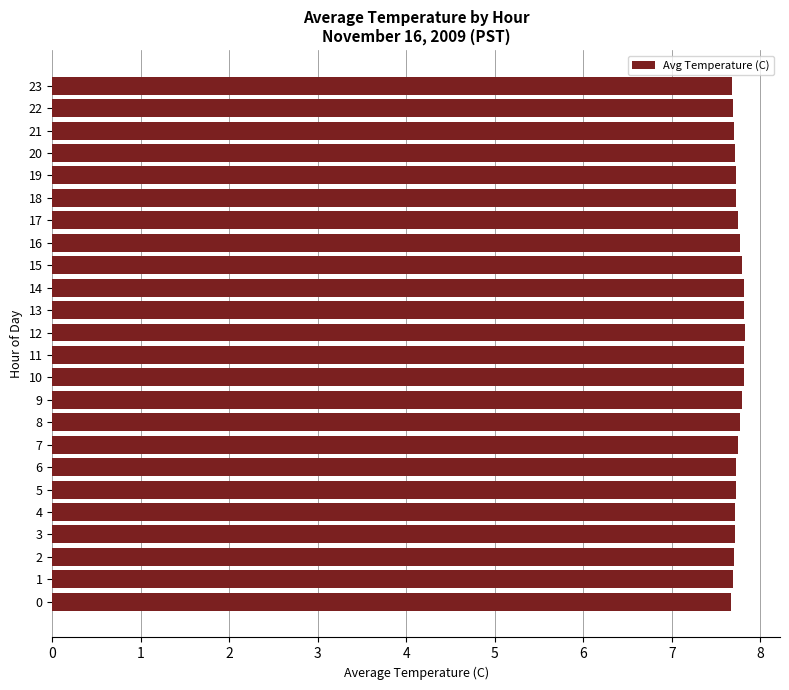

The value at 5 is 3.0. True or false?

False